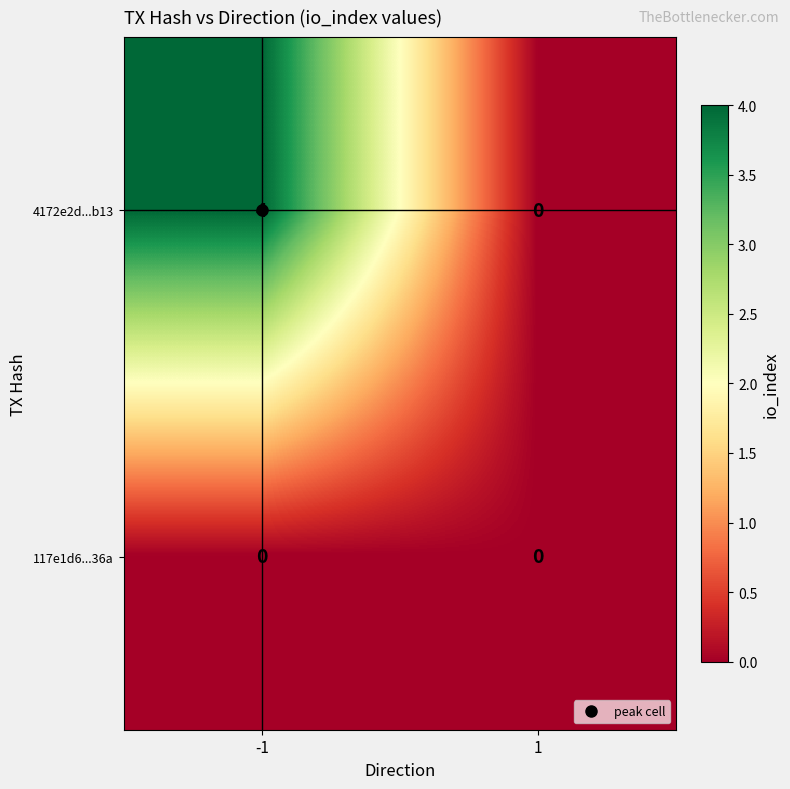

Which series changed the most between -1 and 1?

4172e2d...b13